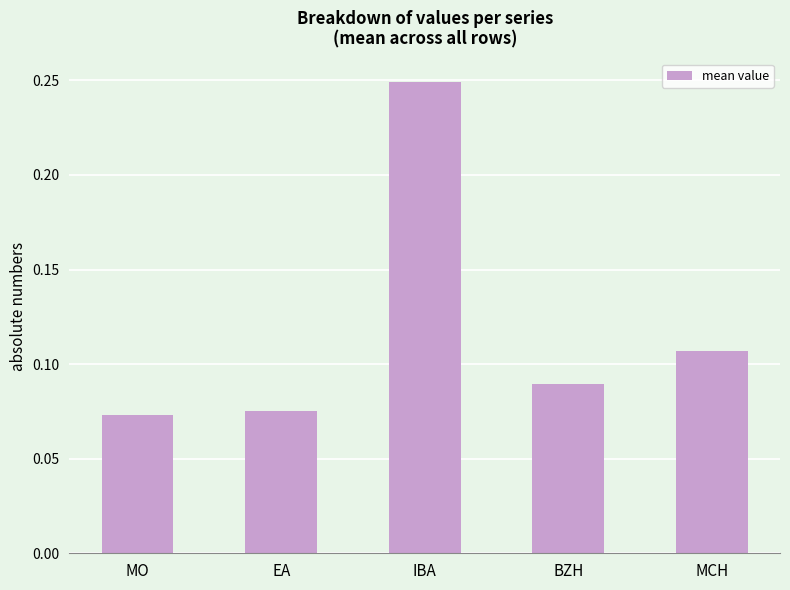

At which category does the chart reach its peak across all series?

IBA